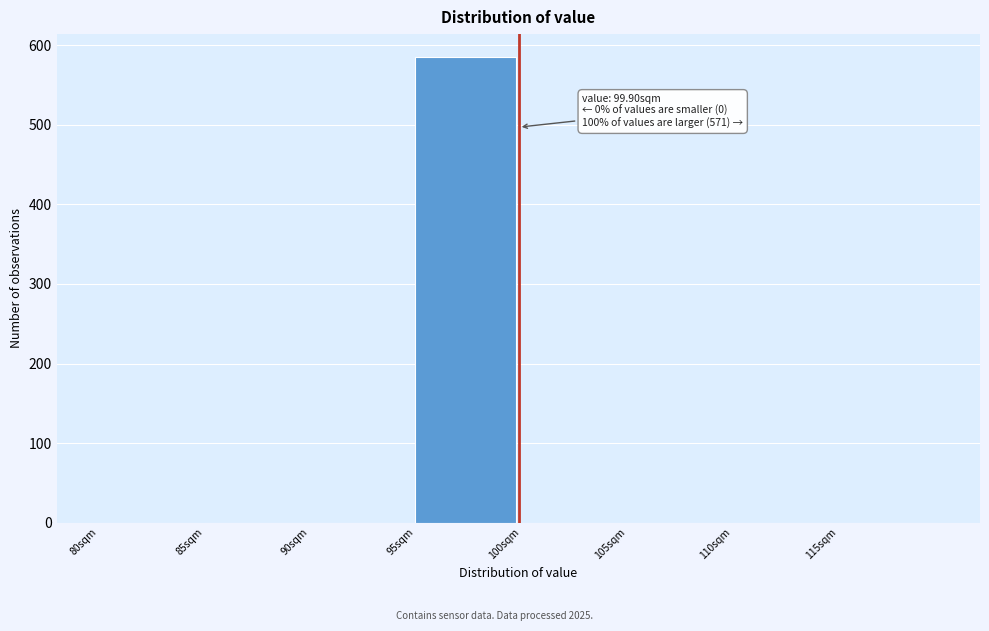

Which range on the x-axis has the tallest bar?

95 to 100